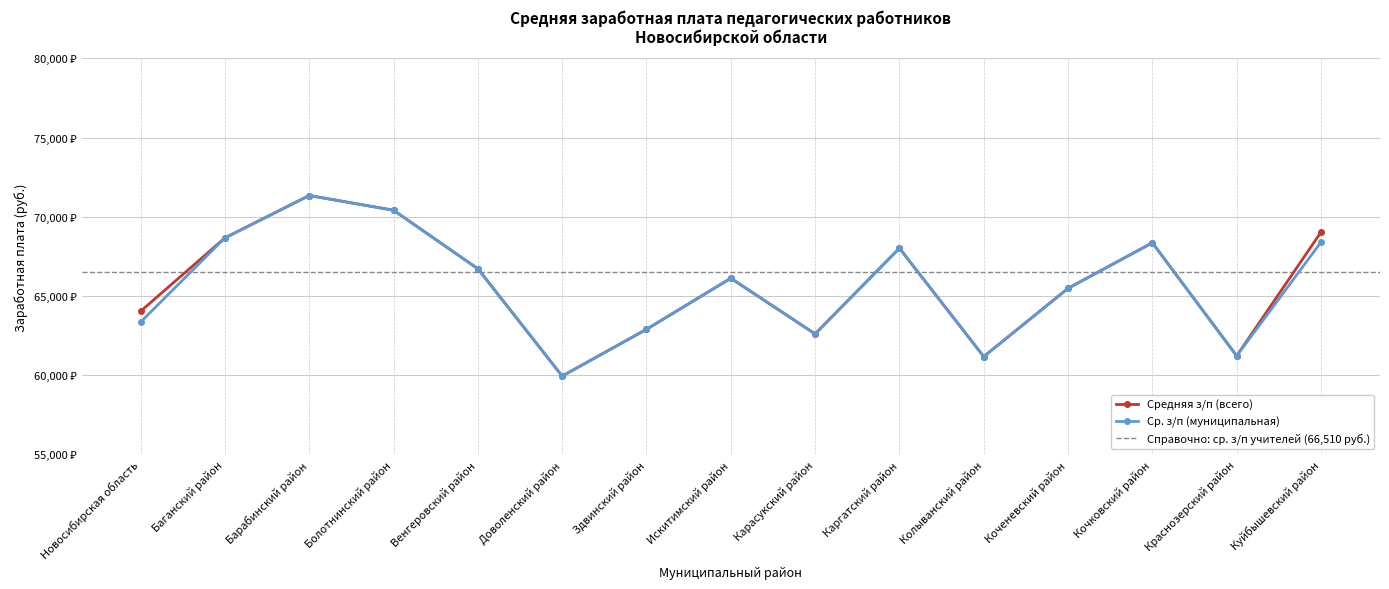

List the labels in order of Средняя з/п (всего) value, largest first.

Барабинский район, Болотнинский район, Куйбышевский район, Баганский район, Кочковский район, Каргатский район, Венгеровский район, Искитимский район, Коченевский район, Новосибирская область, Здвинский район, Карасукский район, Краснозерский район, Колыванский район, Доволенский район